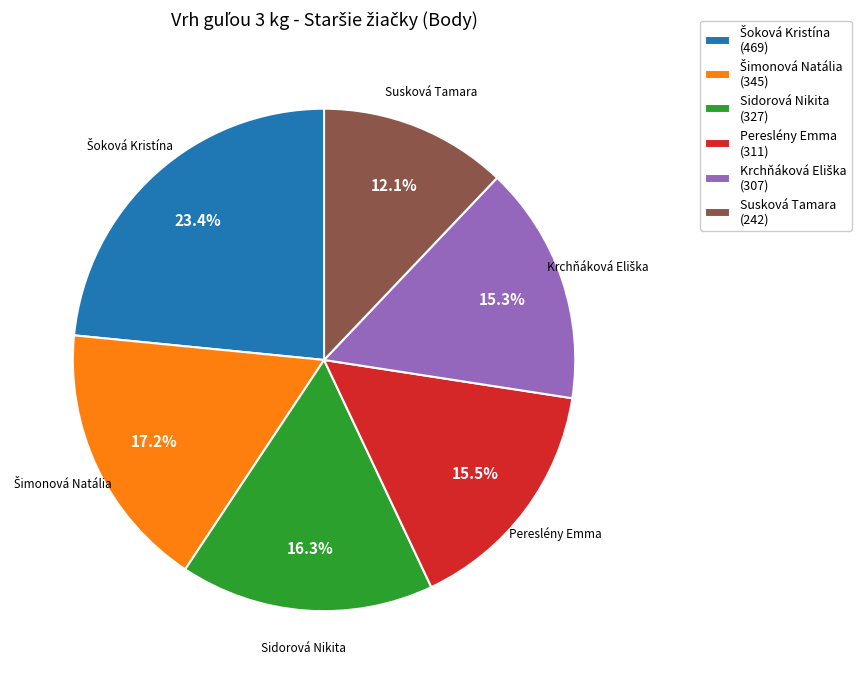

Is there any slice that represents more than half of the pie?

No